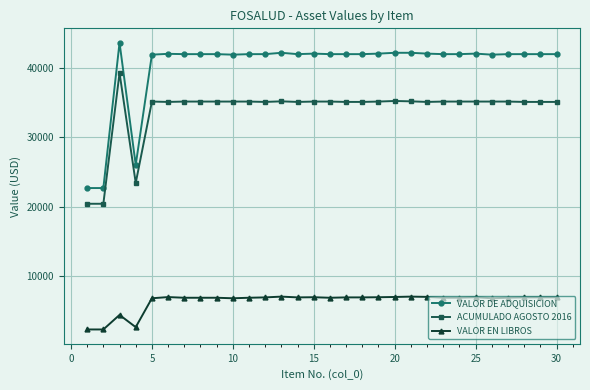

What is the minimum value for VALOR EN LIBROS?

2266.8